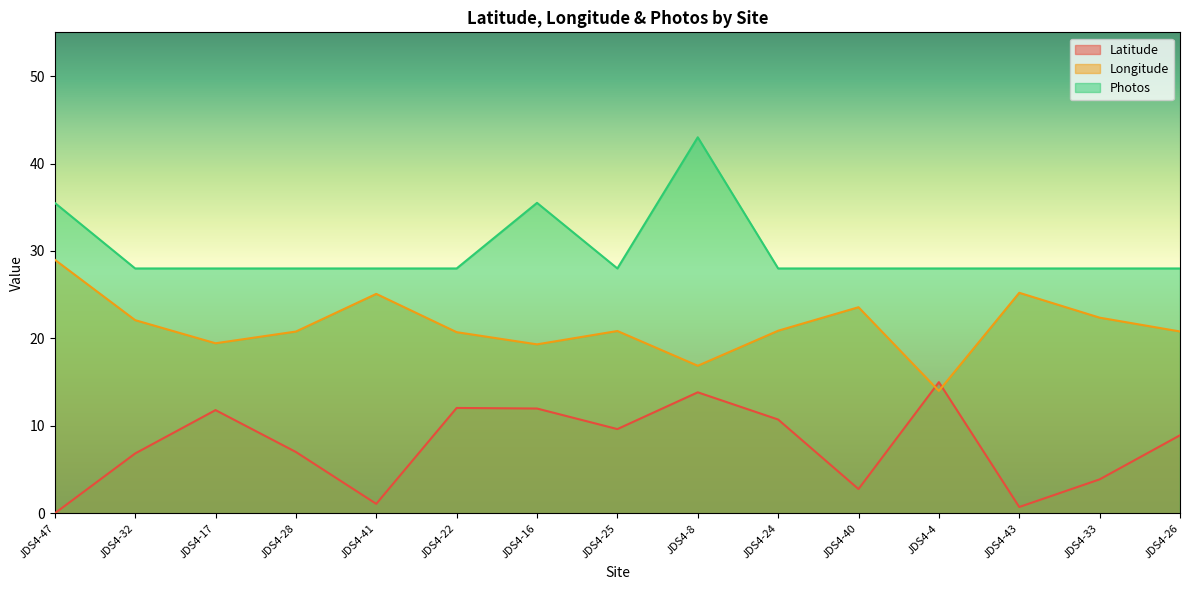

Reading right to left, what are all the values shown in this chart?

Latitude: JDS4-26=8.9	JDS4-33=3.9	JDS4-43=0.7	JDS4-4=15.0	JDS4-40=2.8	JDS4-24=10.7	JDS4-8=13.8	JDS4-25=9.6	JDS4-16=12.0	JDS4-22=12.1	JDS4-41=1.1	JDS4-28=7.0	JDS4-17=11.8	JDS4-32=6.8	JDS4-47=0.0
Longitude: JDS4-26=20.8	JDS4-33=22.4	JDS4-43=25.2	JDS4-4=14.0	JDS4-40=23.6	JDS4-24=20.9	JDS4-8=16.9	JDS4-25=20.8	JDS4-16=19.3	JDS4-22=20.7	JDS4-41=25.1	JDS4-28=20.8	JDS4-17=19.4	JDS4-32=22.1	JDS4-47=29.0
Photos: JDS4-26=28.0	JDS4-33=28.0	JDS4-43=28.0	JDS4-4=28.0	JDS4-40=28.0	JDS4-24=28.0	JDS4-8=43.0	JDS4-25=28.0	JDS4-16=35.5	JDS4-22=28.0	JDS4-41=28.0	JDS4-28=28.0	JDS4-17=28.0	JDS4-32=28.0	JDS4-47=35.5